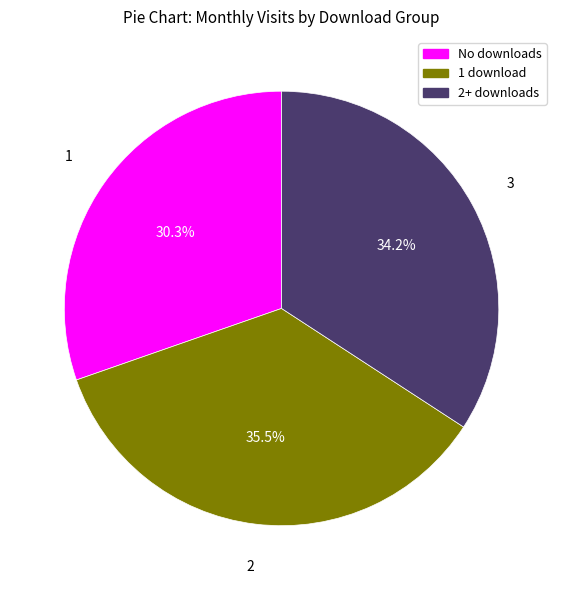

To the nearest percent, what is the difference between the largest and smallest slice percentages?

5%